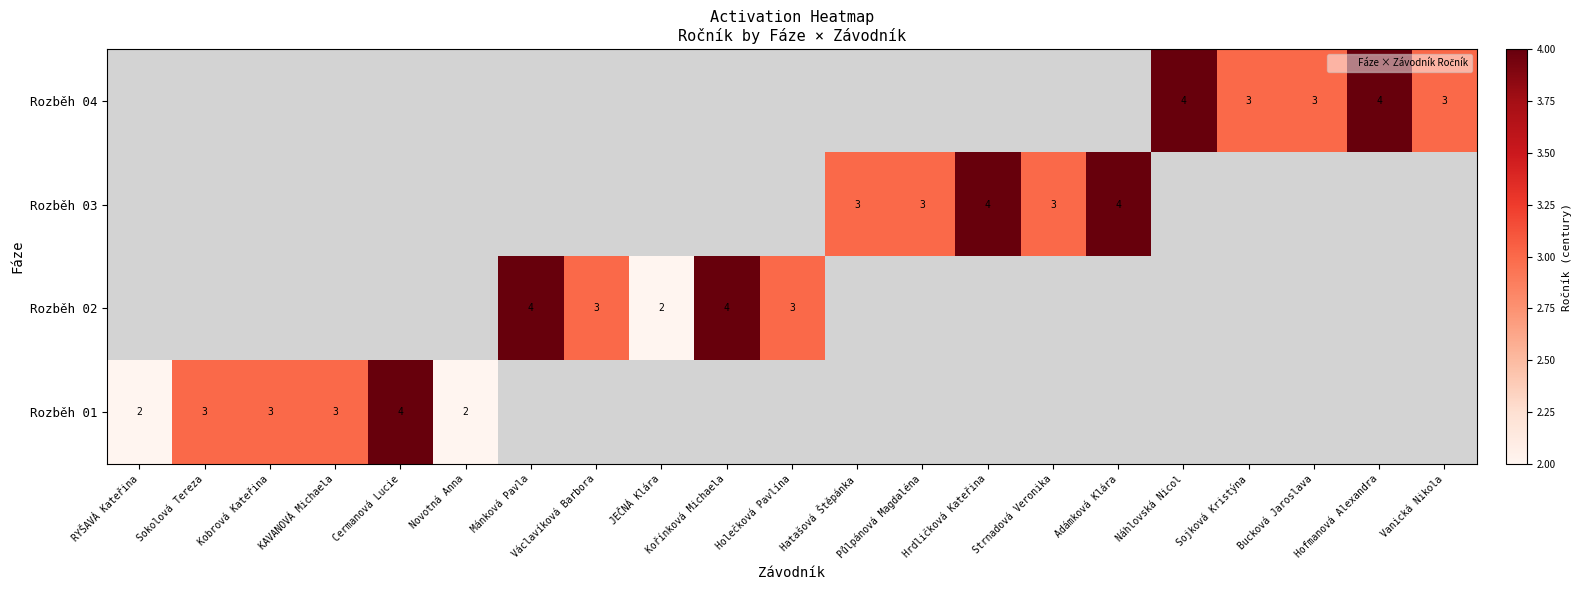

The Rozběh 04 series shows 1.6 at Vanická Nikola. True or false?

False